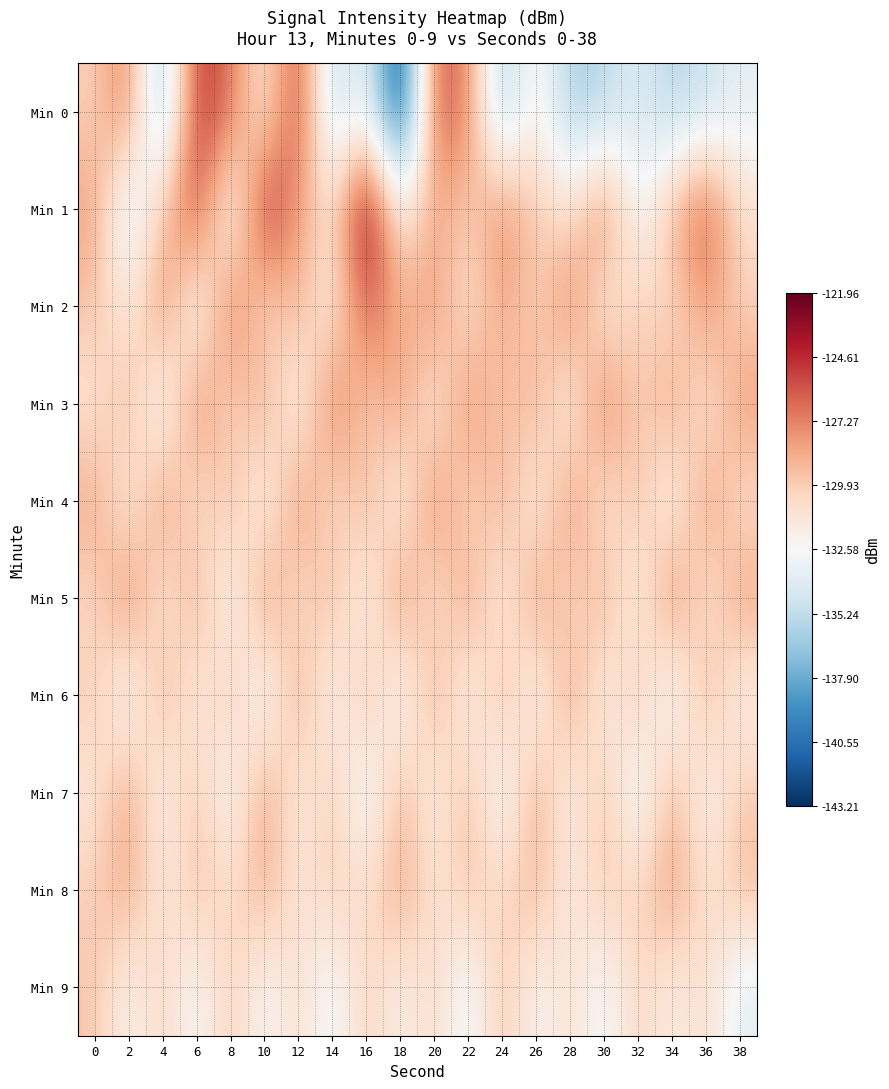

Count the number of data series in this chart.

10